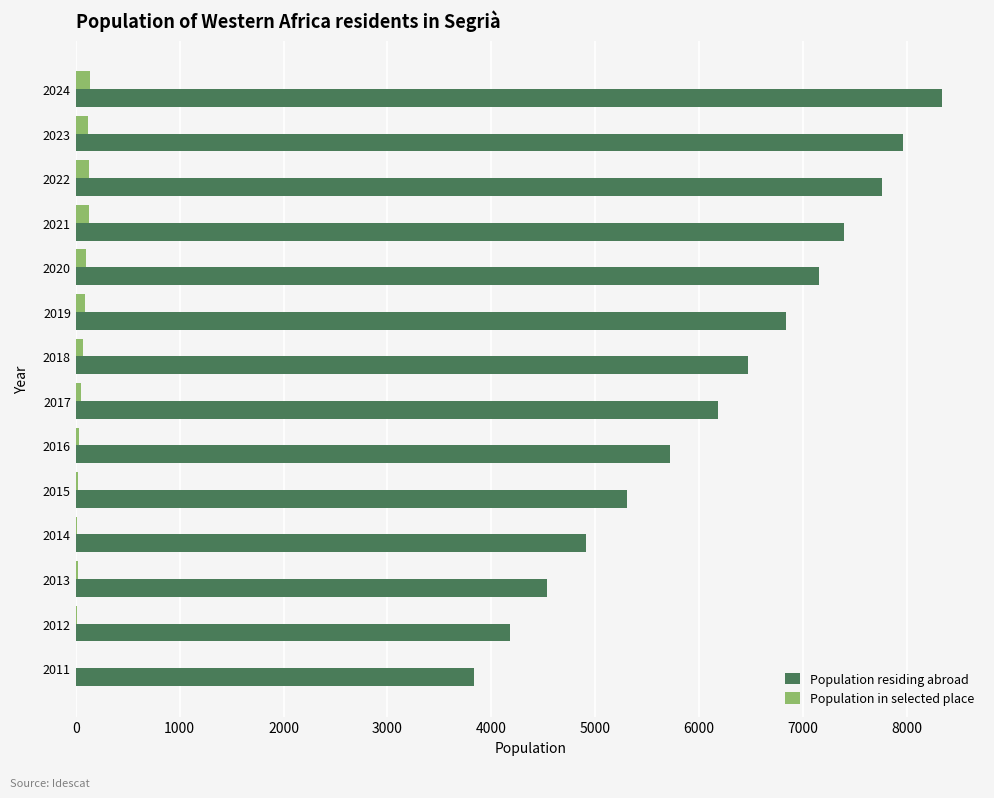

Between 2018 and 2015, which series saw the biggest shift?

Population residing abroad